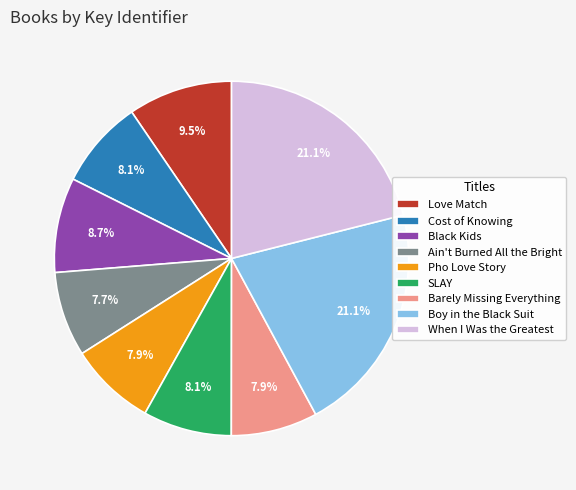

Between Love Match and Barely Missing Everything, which is larger?

Love Match